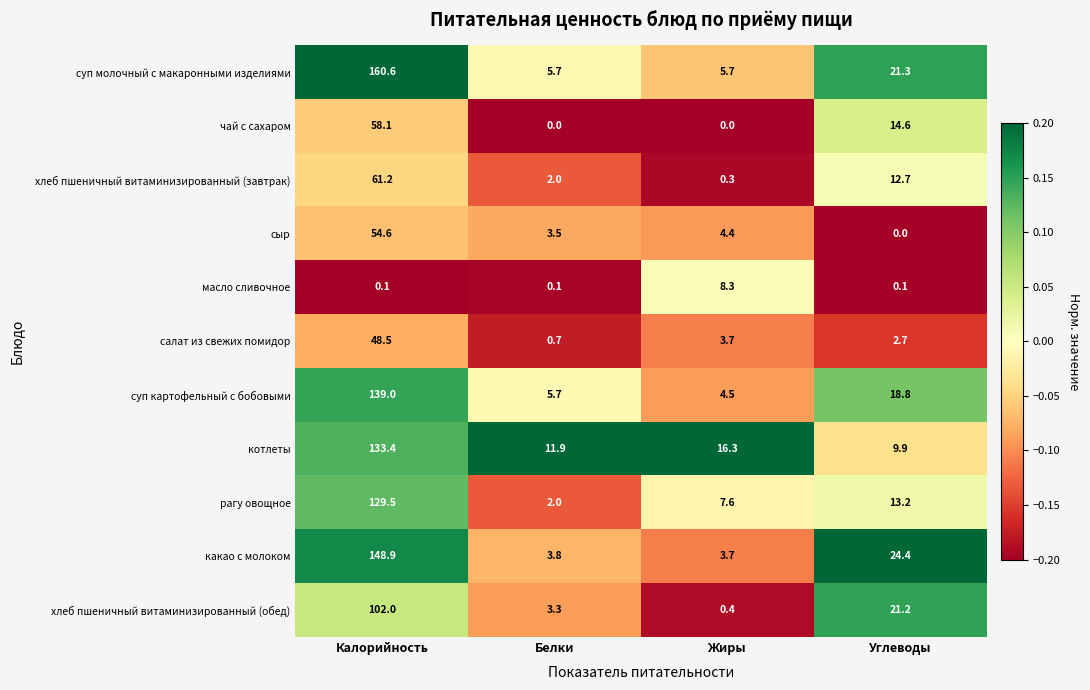

At which category is the sum across all series the highest?

Калорийность